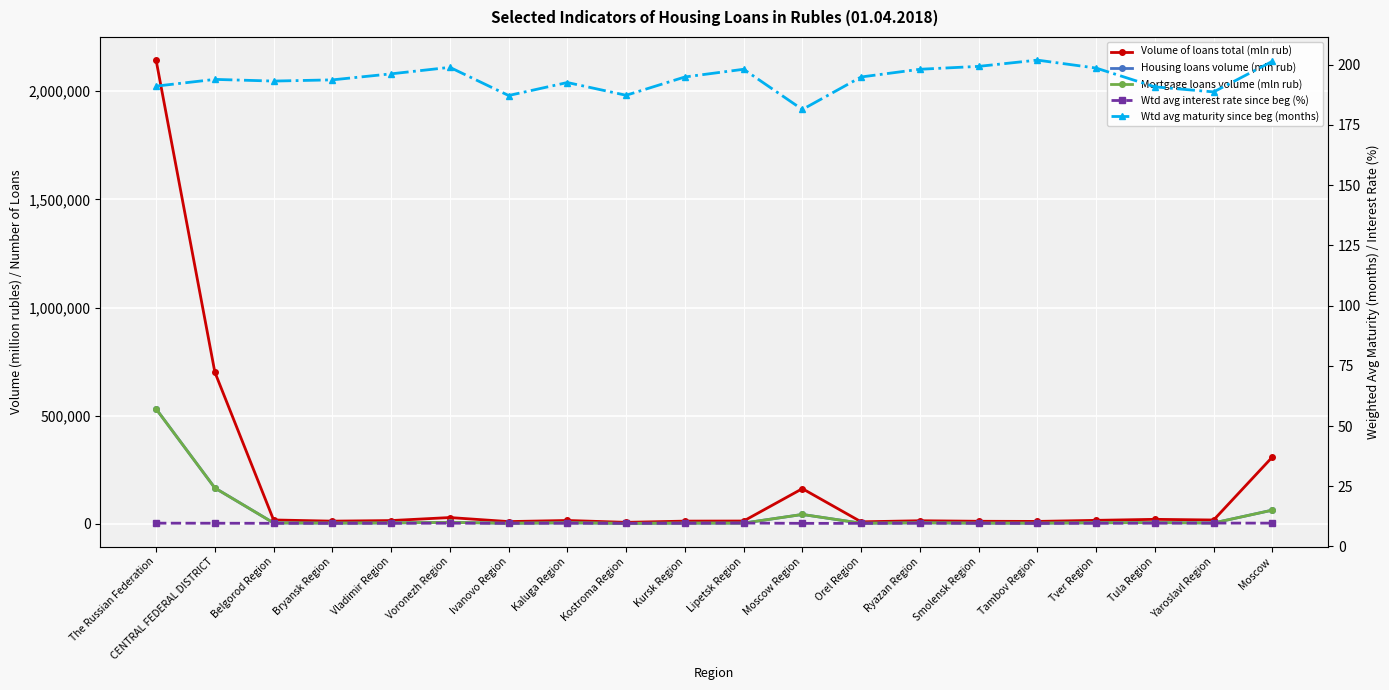

In Volume of loans total (mln rub), how many points are lower than both neighbors (excluding endpoints)?

6